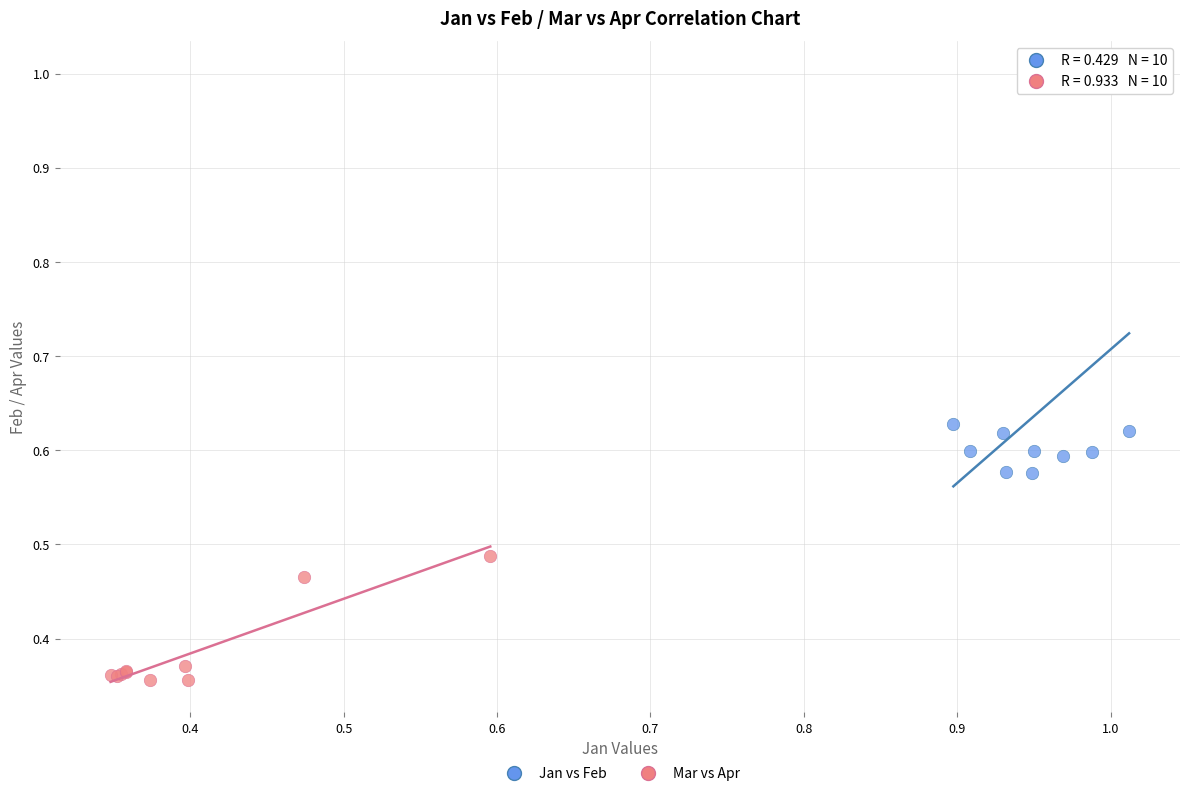

Which series contains the highest Y value?

Jan vs Feb